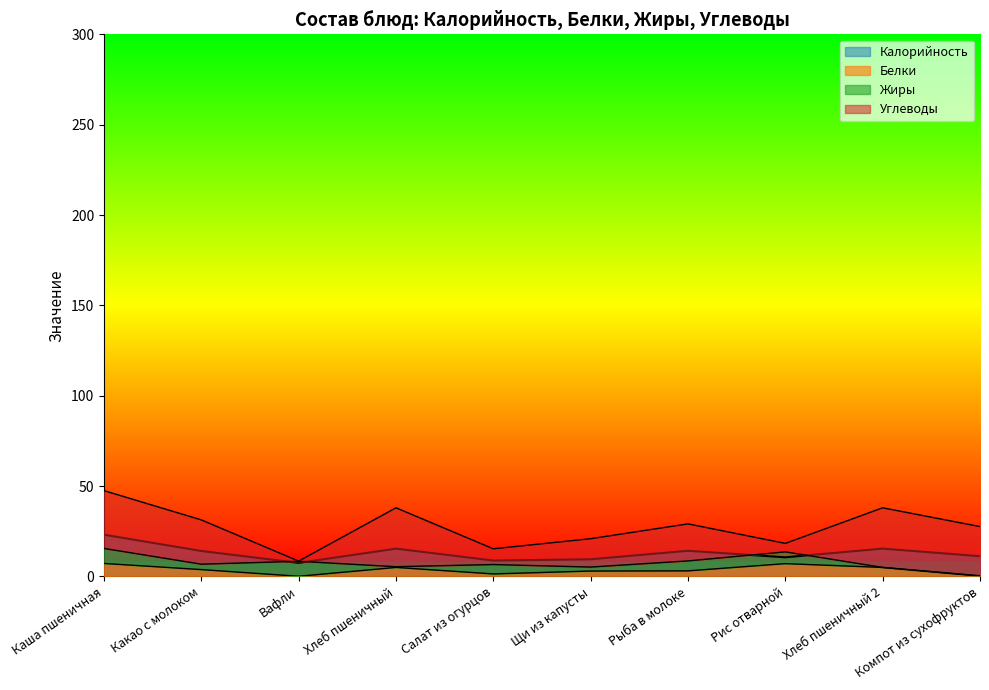

True or false: Калорийность has a value of 40.7 at Каша пшеничная.

False